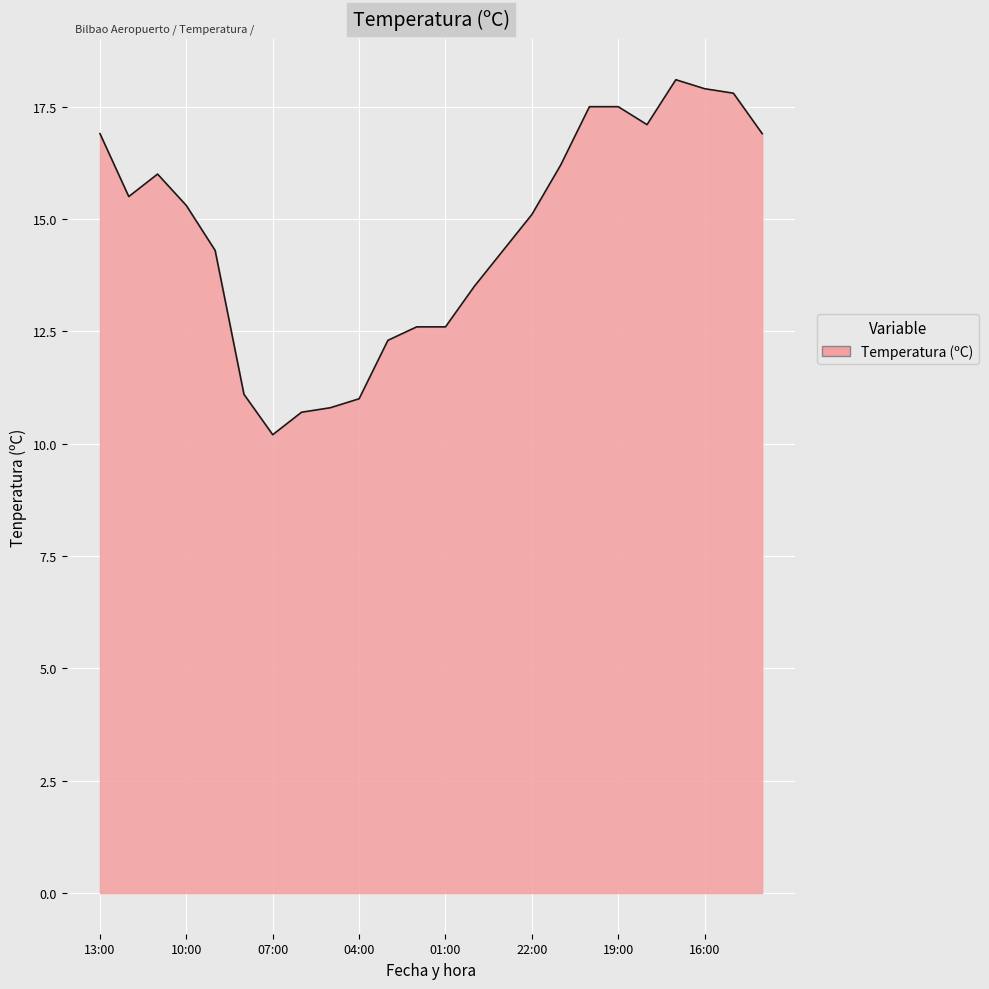

What is the difference between the maximum and minimum values?

7.9